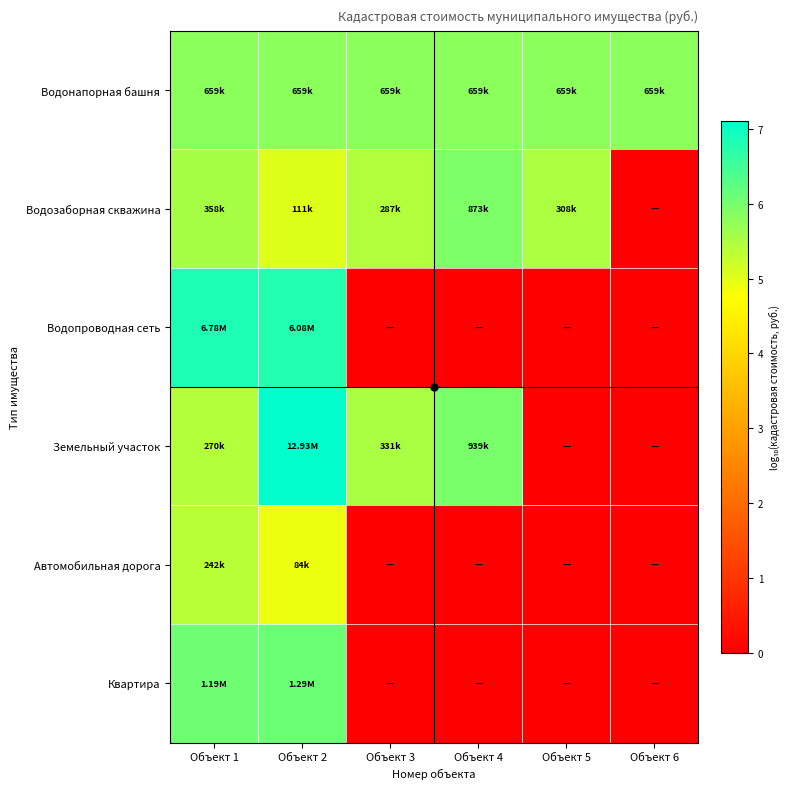

Reading left to right, what are all the values shown in this chart?

Водонапорная башня: Объект 1=5.8	Объект 2=5.8	Объект 3=5.8	Объект 4=5.8	Объект 5=5.8	Объект 6=5.8
Водозаборная скважина: Объект 1=5.6	Объект 2=5.0	Объект 3=5.5	Объект 4=5.9	Объект 5=5.5	Объект 6=0.0
Водопроводная сеть: Объект 1=6.8	Объект 2=6.8	Объект 3=0.0	Объект 4=0.0	Объект 5=0.0	Объект 6=0.0
Земельный участок: Объект 1=5.4	Объект 2=7.1	Объект 3=5.5	Объект 4=6.0	Объект 5=0.0	Объект 6=0.0
Автомобильная дорога: Объект 1=5.4	Объект 2=4.9	Объект 3=0.0	Объект 4=0.0	Объект 5=0.0	Объект 6=0.0
Квартира: Объект 1=6.1	Объект 2=6.1	Объект 3=0.0	Объект 4=0.0	Объект 5=0.0	Объект 6=0.0